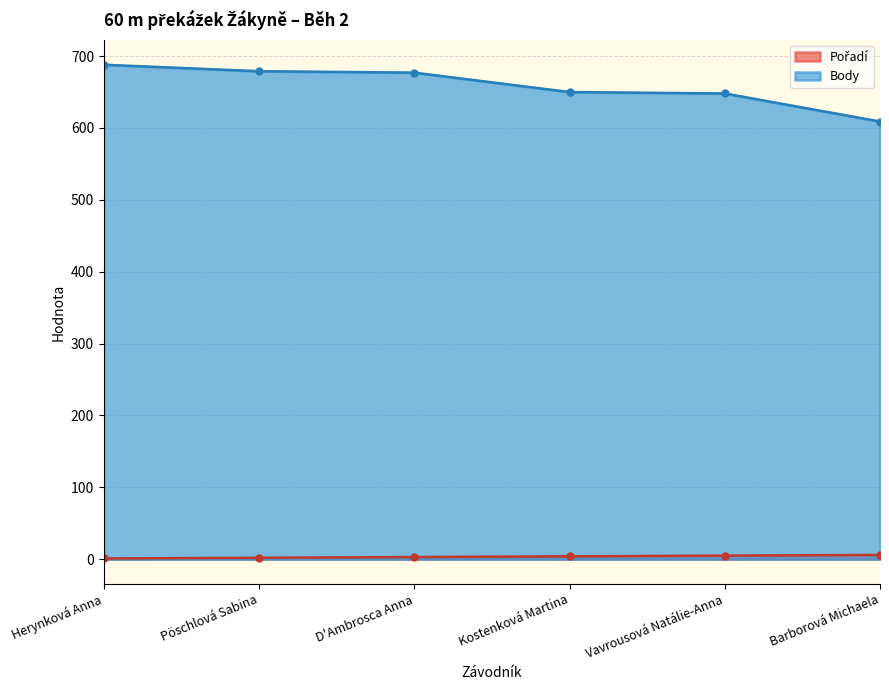

What is the greatest value displayed?

688